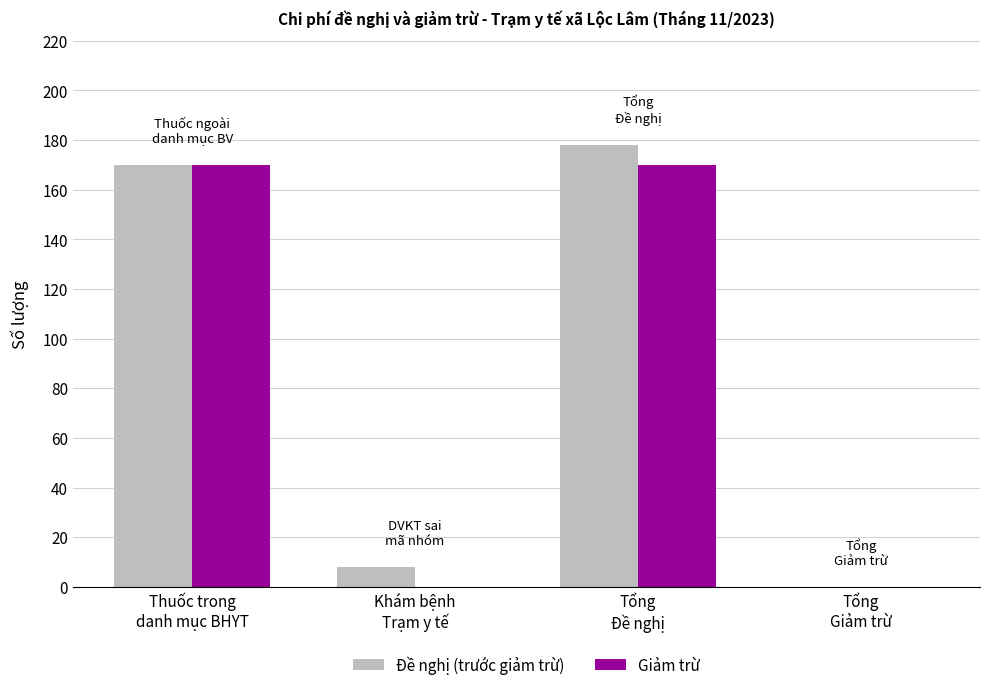

What is the greatest value displayed?

178